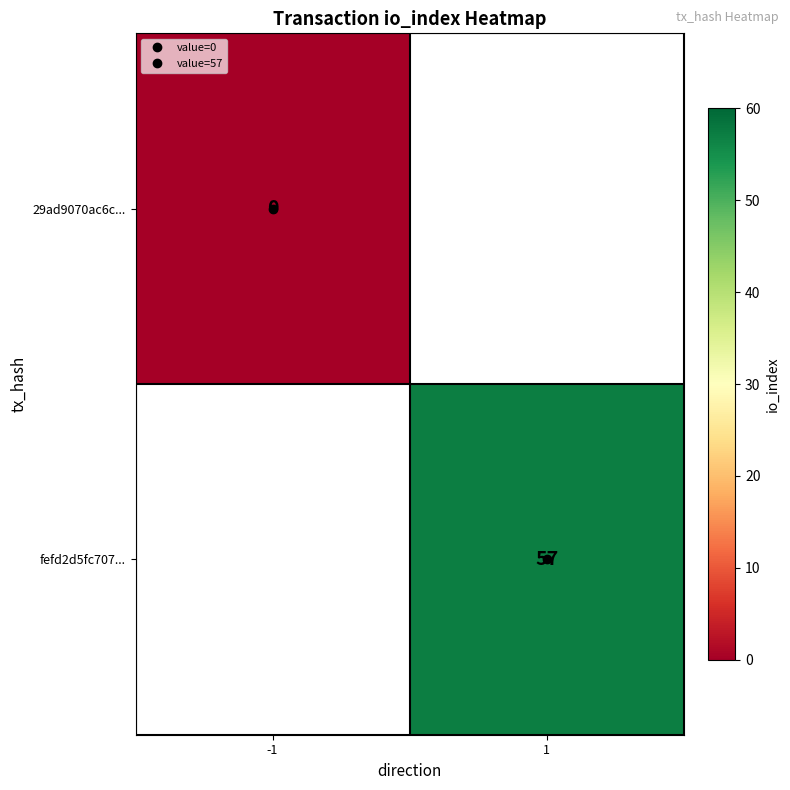

List the series in order of their peak value, lowest first.

29ad9070ac6c..., fefd2d5fc707...